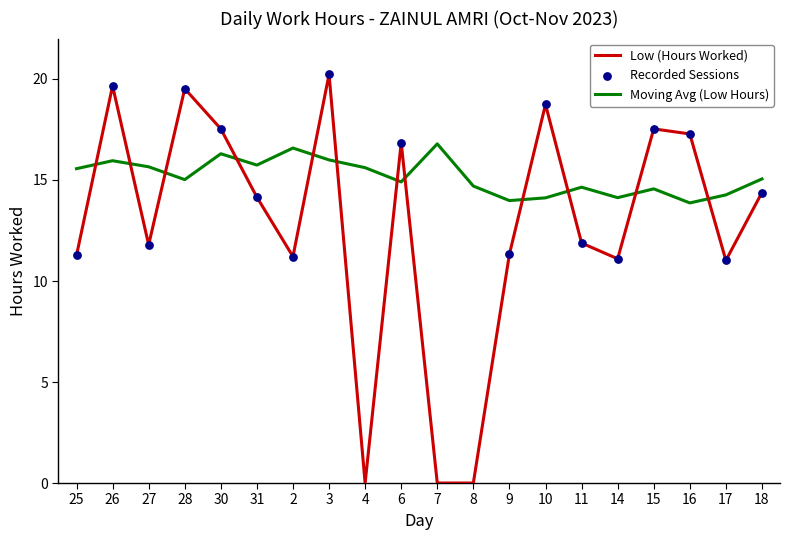

Which series has the largest range (max minus min)?

Low (Hours Worked)